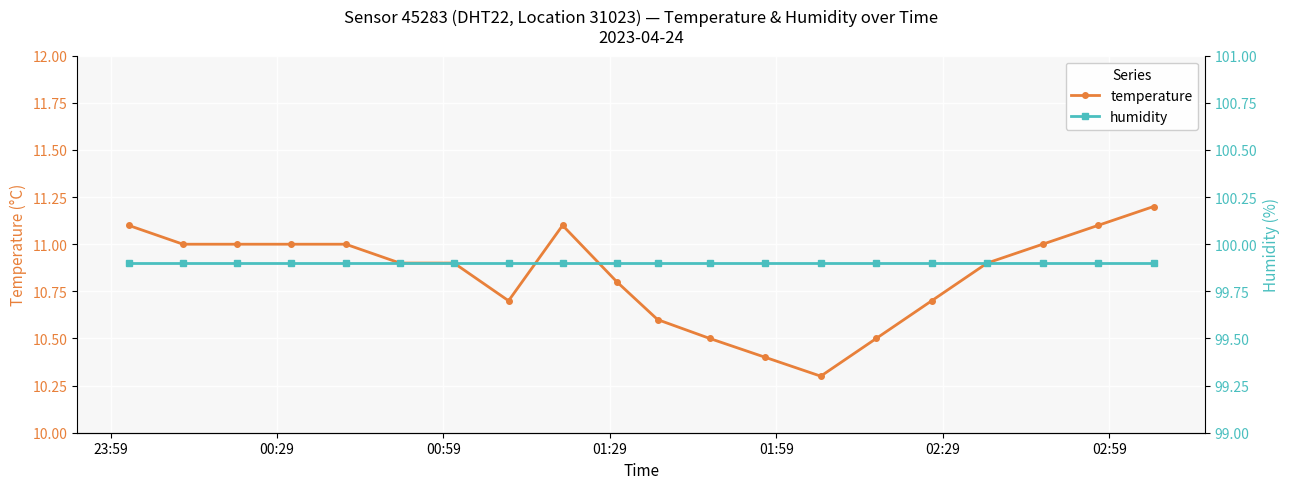

List the series in order of their peak value, lowest first.

temperature, humidity